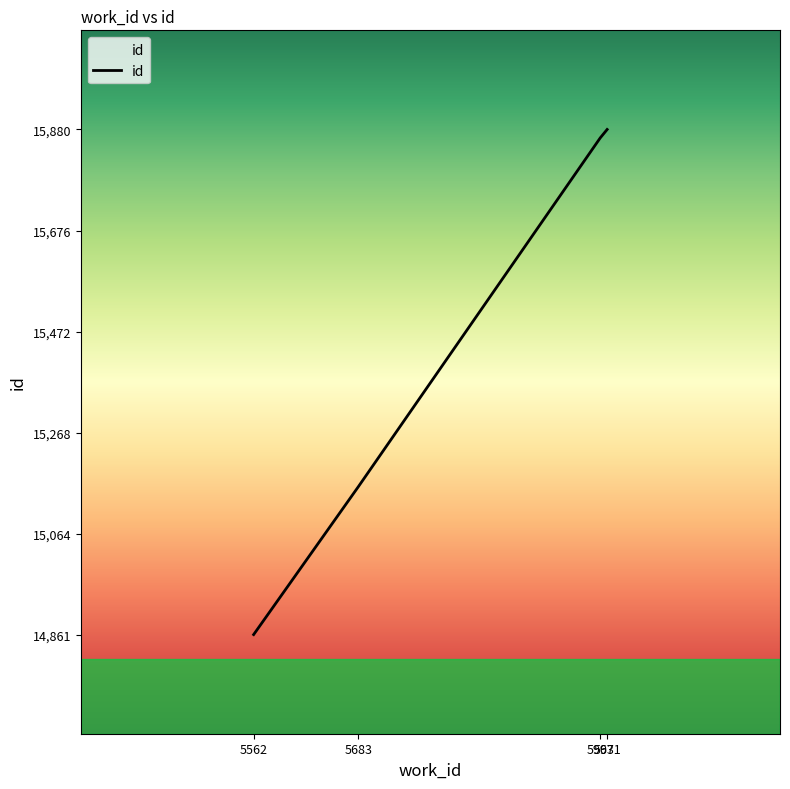

At which label is the value closest to 15370?

5683